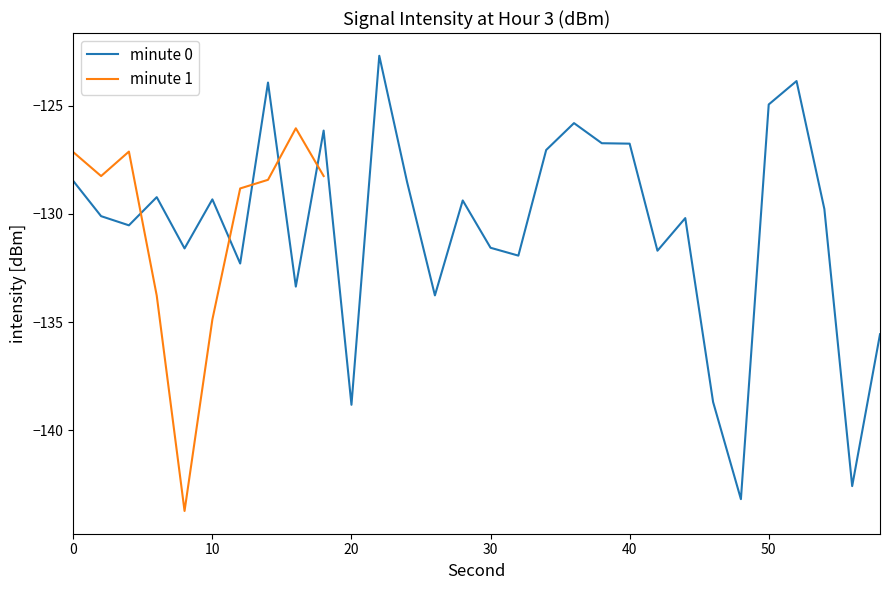

The value of minute 0 at 20 is -87.3. True or false?

False